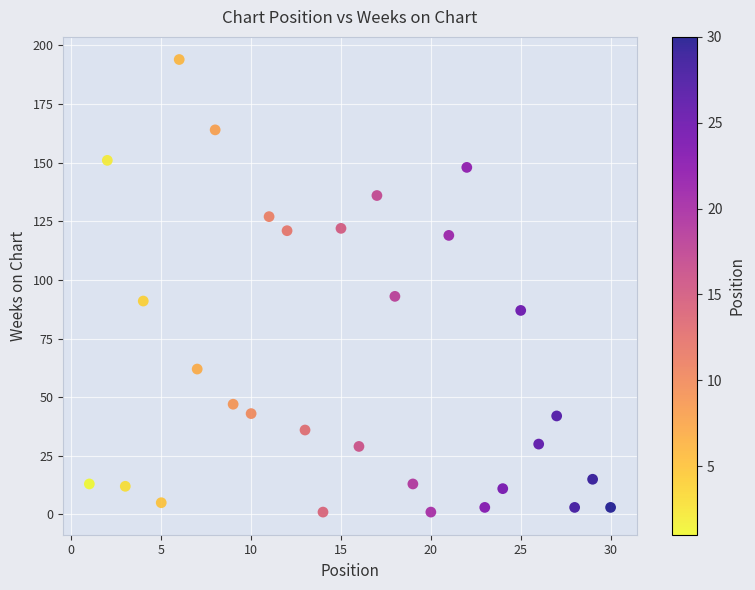

What is the range of X values (max minus min)?

29